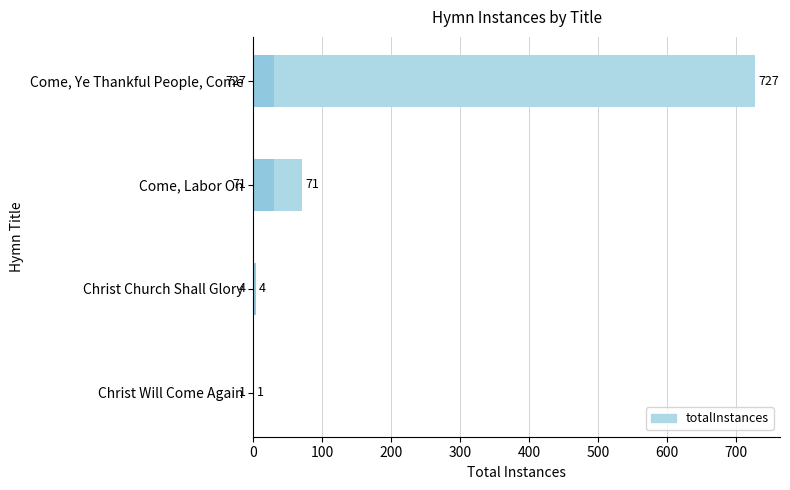

What is the value of the 1st bar from the left?

727